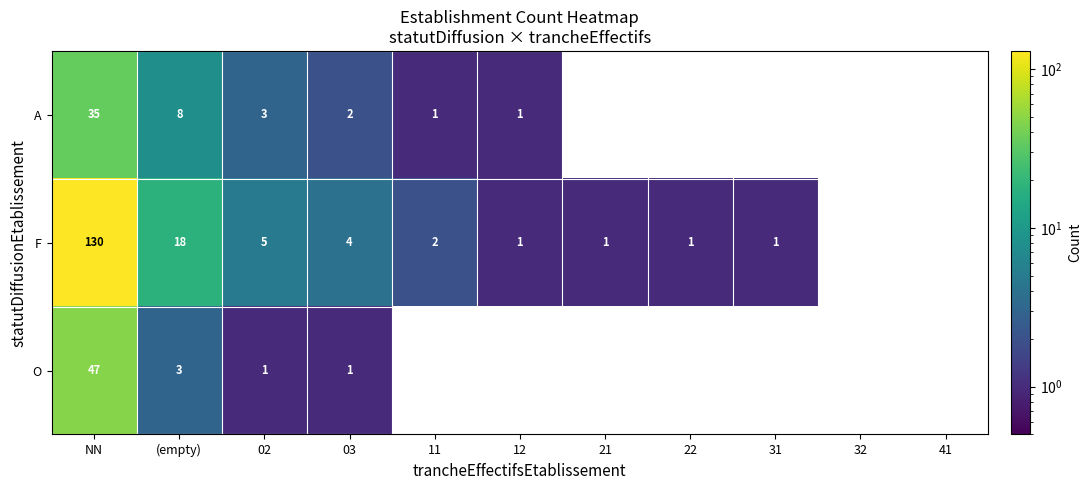

What is the average value of the A series?

5